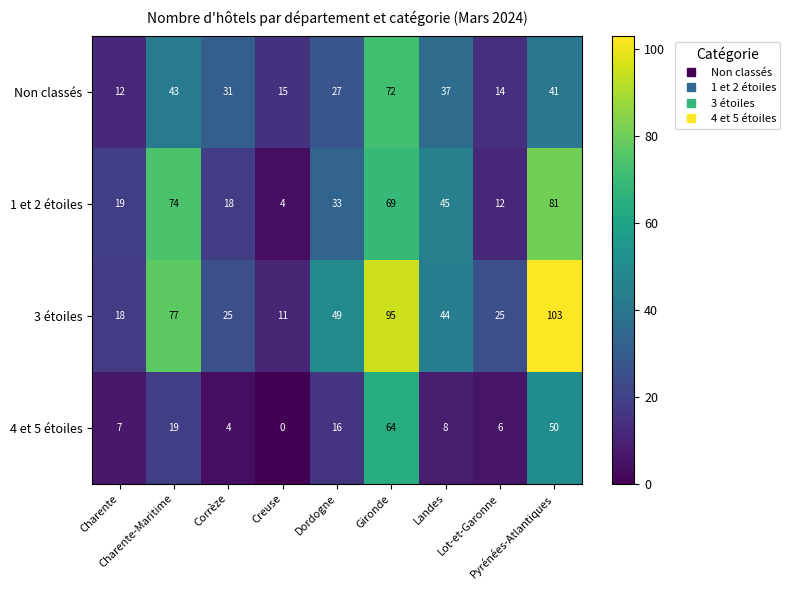

Rank the series by their maximum value, from lowest to highest.

4 et 5 étoiles, Non classés, 1 et 2 étoiles, 3 étoiles